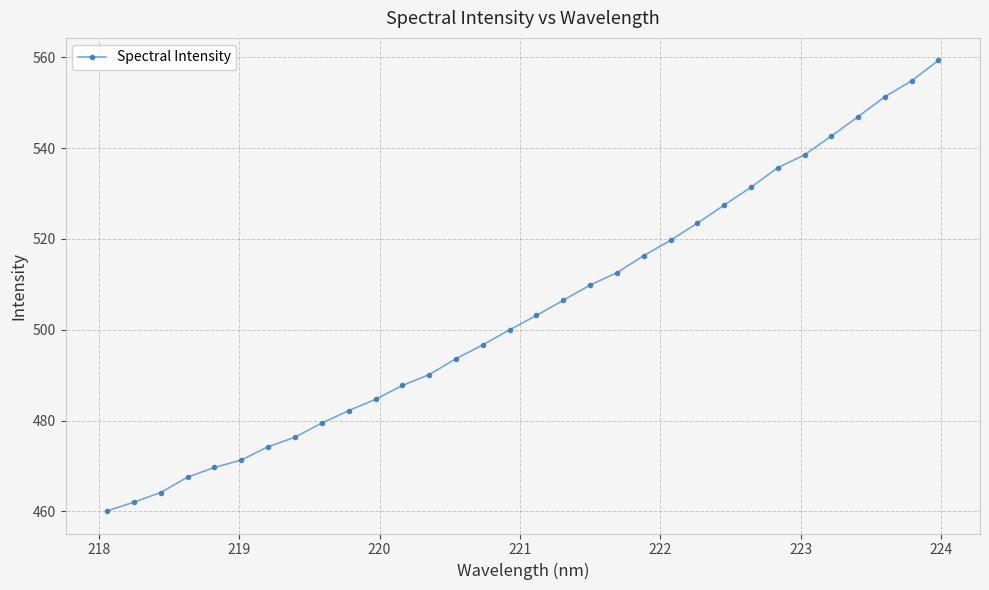

How many series are shown in this chart?

1